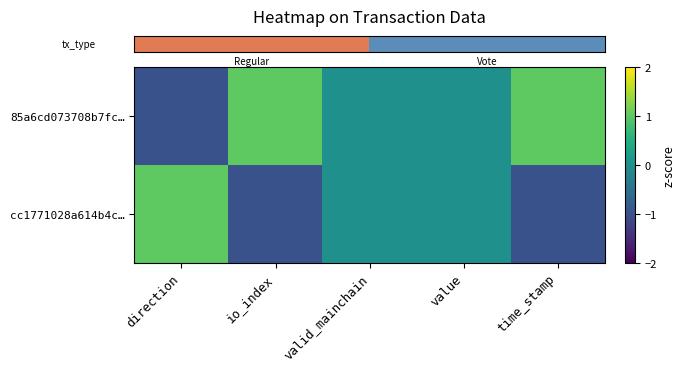

Count the number of categories in the chart.

5